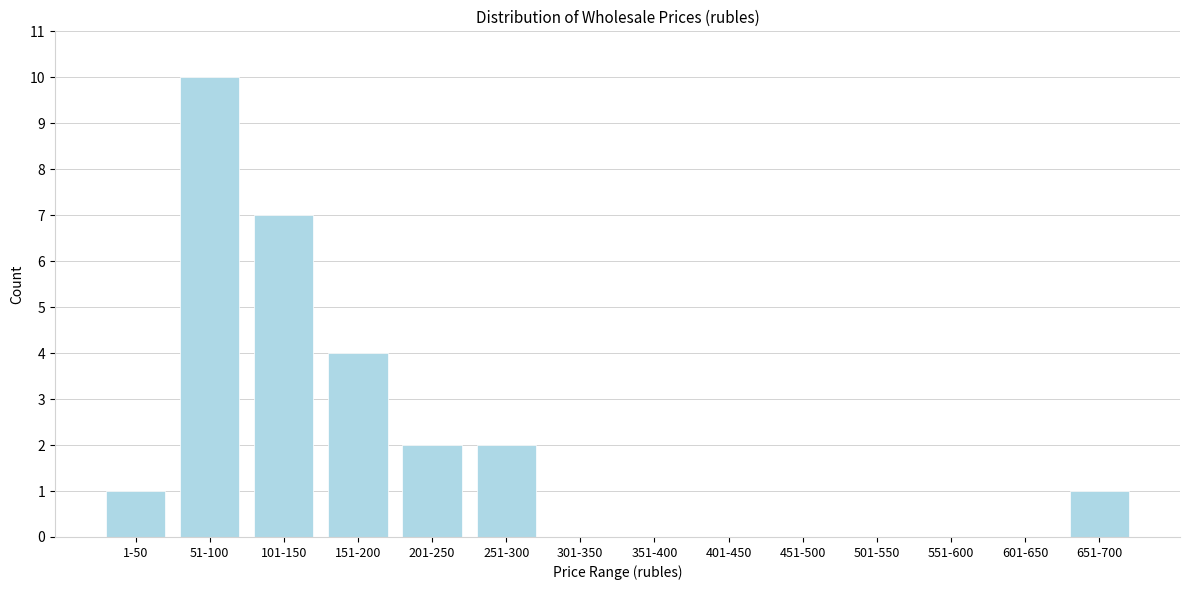

Reading left to right, extract all data points from this chart.

1-50=1	51-100=10	101-150=7	151-200=4	201-250=2	251-300=2	301-350=0	351-400=0	401-450=0	451-500=0	501-550=0	551-600=0	601-650=0	651-700=1